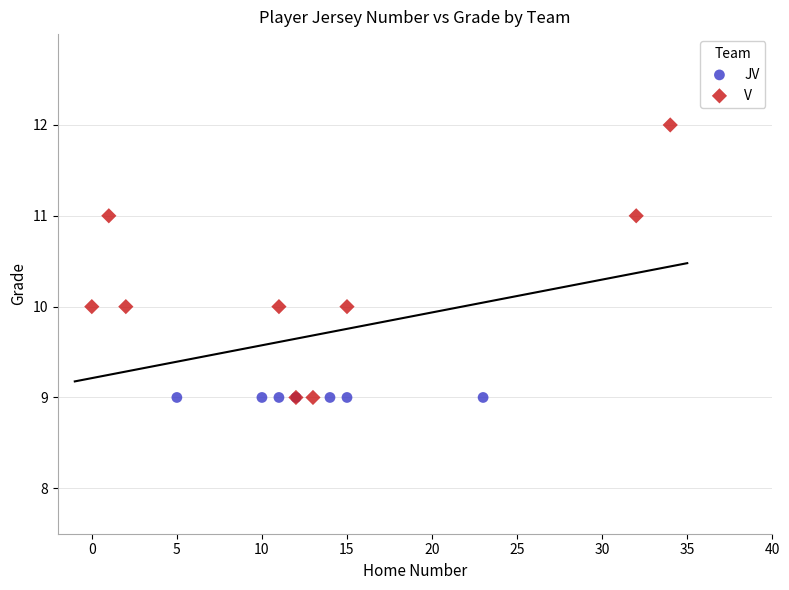

Which series reaches the maximum Y coordinate?

V